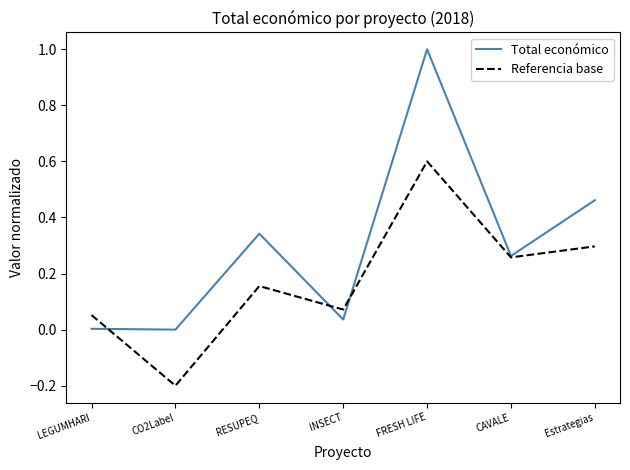

Which category has the highest value in the Total económico series?

FRESH LIFE